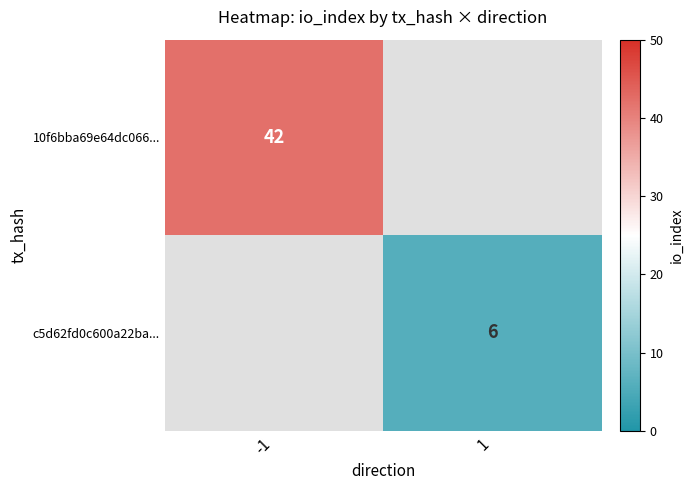

True or false: c5d62fd0c600a22ba... has a value of 6 at 1.

True